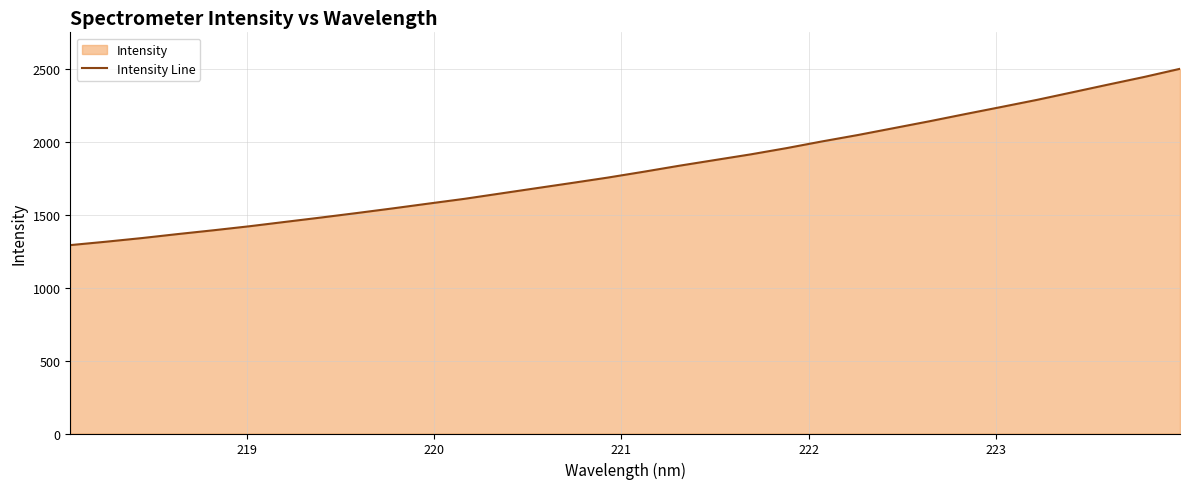

What is the minimum value shown in the chart?

1292.6